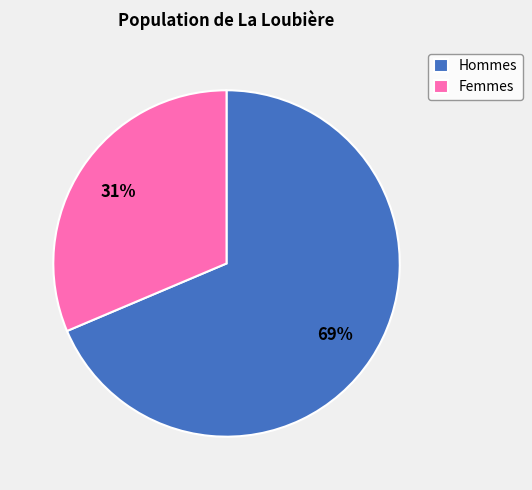

Does Hommes represent more than half of the total?

Yes